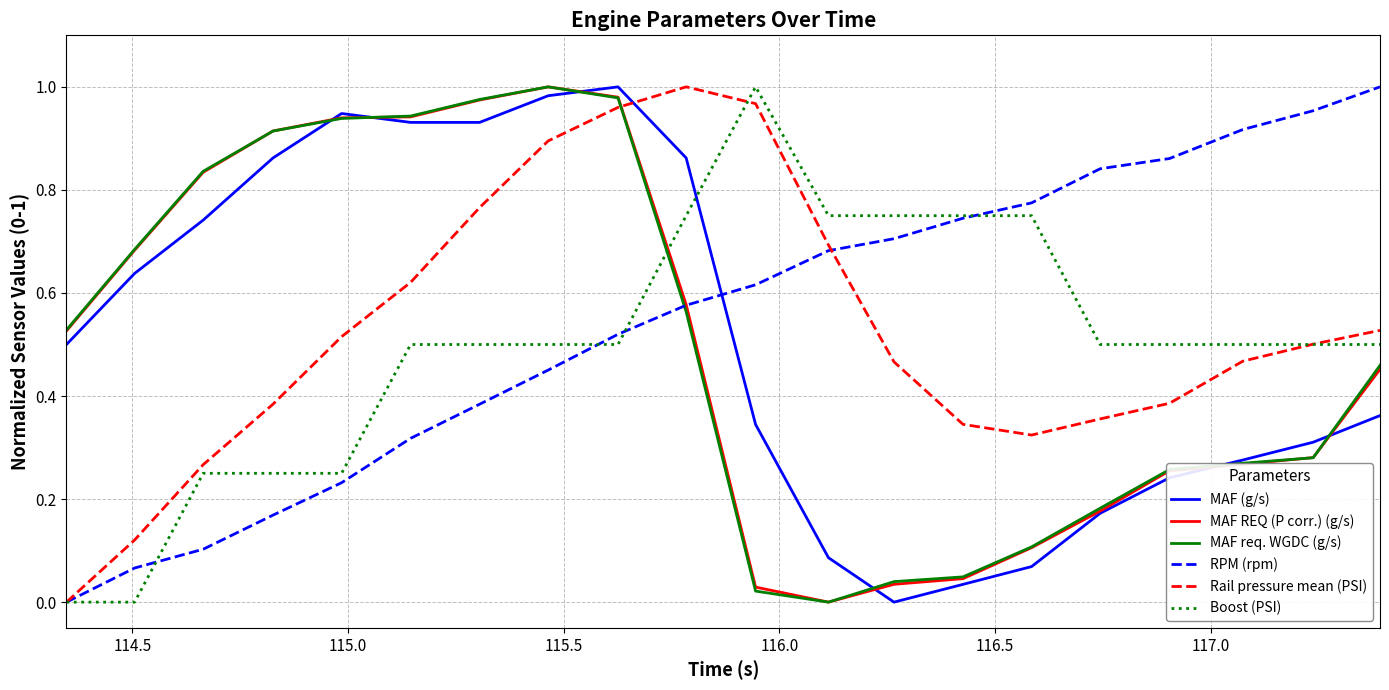

True or false: MAF (g/s) and Boost (PSI) intersect in this chart.

True